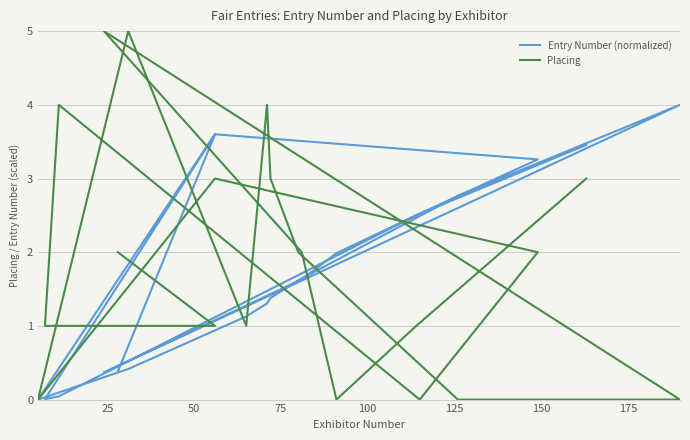

Which series has the largest total across all categories?

Placing